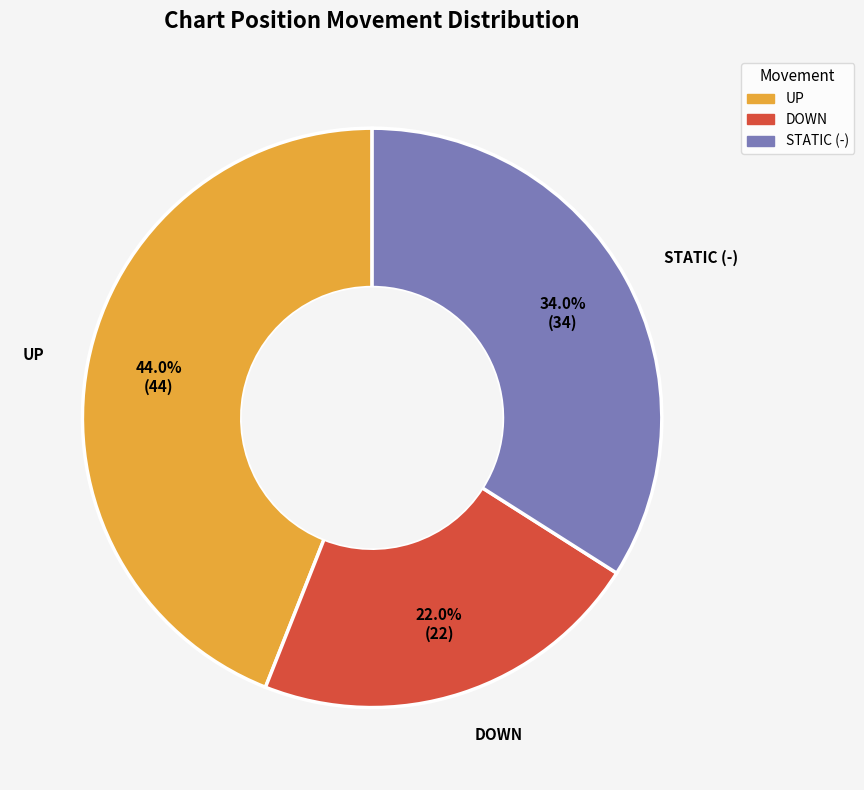

Is there a majority slice in this chart?

No